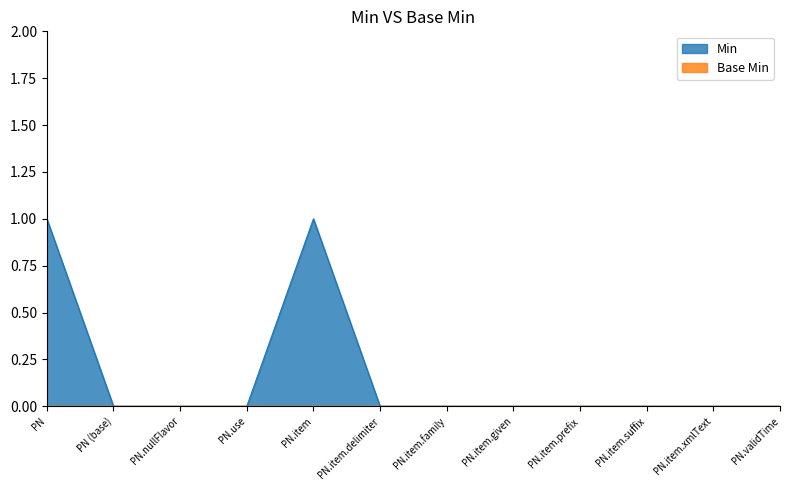

Reading right to left, what are all the values shown in this chart?

PN.validTime=0	PN.item.xmlText=0	PN.item.suffix=0	PN.item.prefix=0	PN.item.given=0	PN.item.family=0	PN.item.delimiter=0	PN.item=1	PN.use=0	PN.nullFlavor=0	PN (base)=0	PN=1